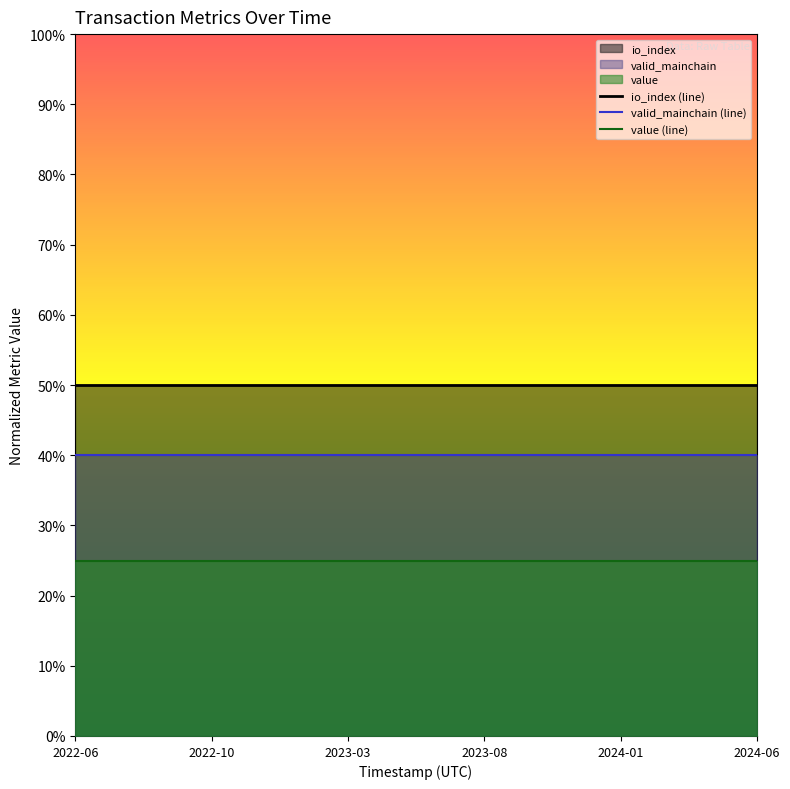

Which series has the largest total across all categories?

io_index (line)